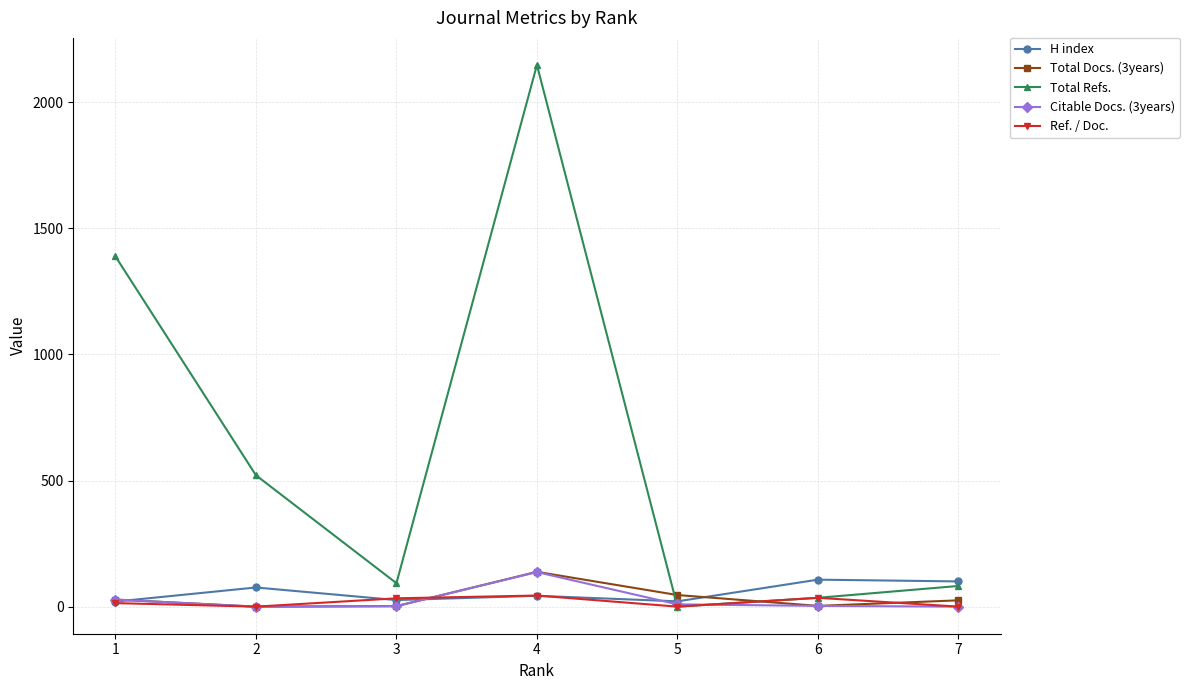

Which series changed the most between 4 and 5?

Total Refs.